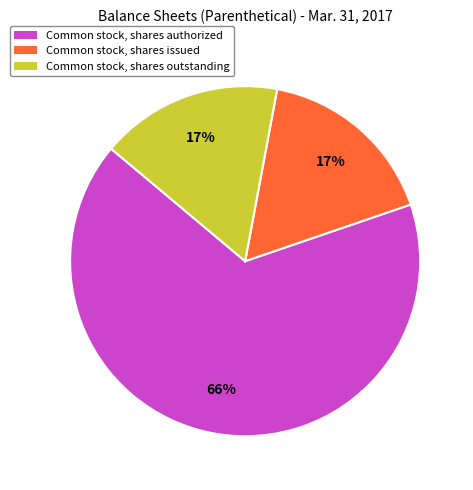

Does Common stock, shares outstanding represent more than half of the total?

No